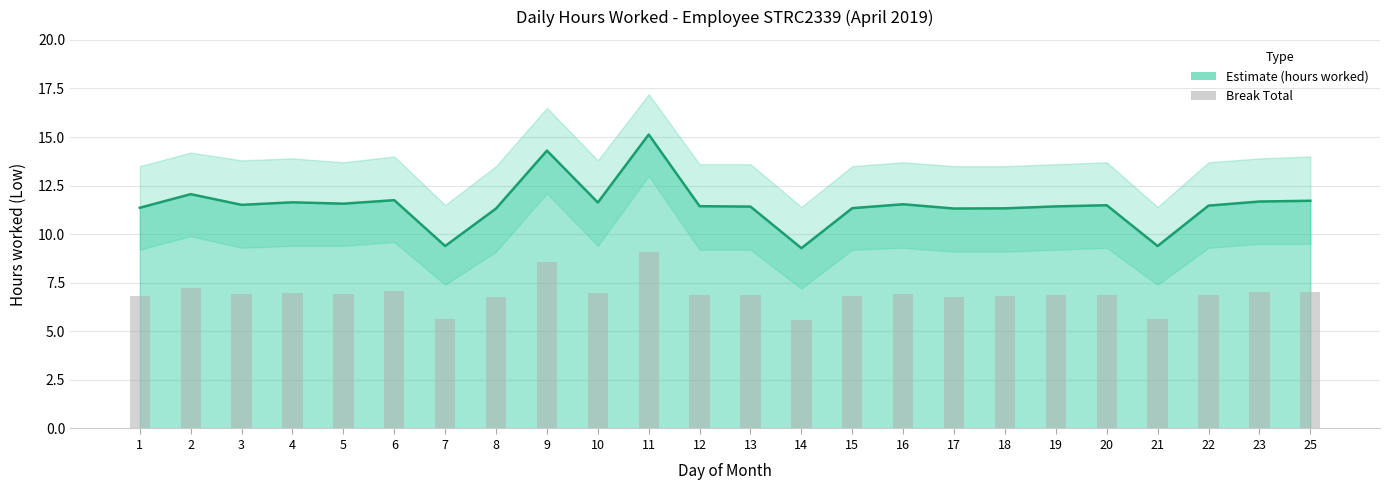

Where does the Low (hours worked) series first go above 11?

1